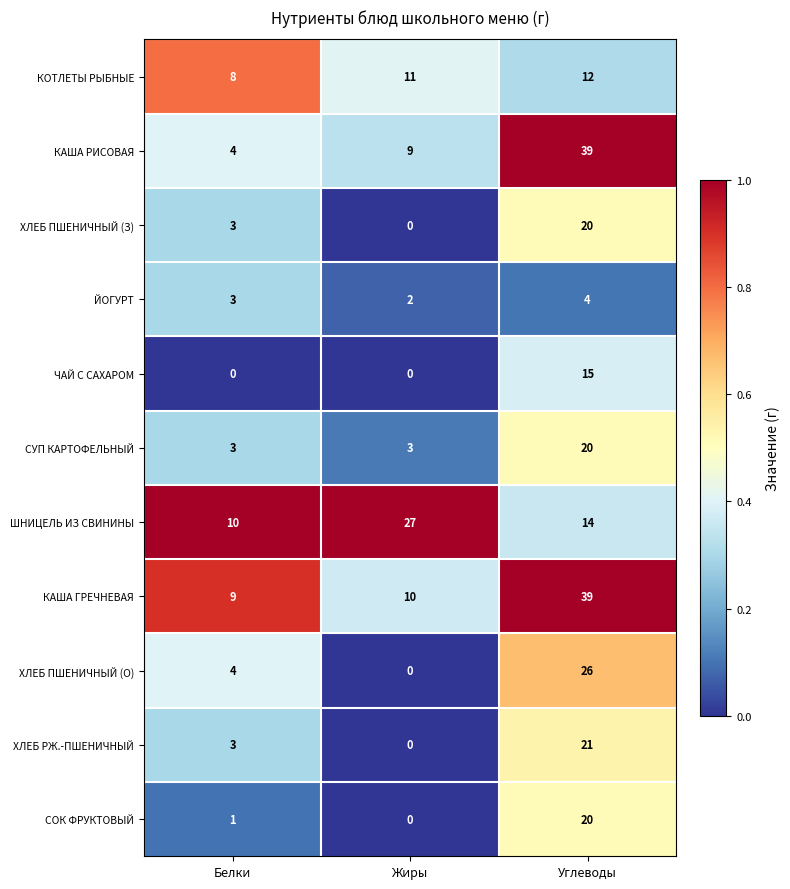

Which label corresponds to the largest value in the chart?

Углеводы